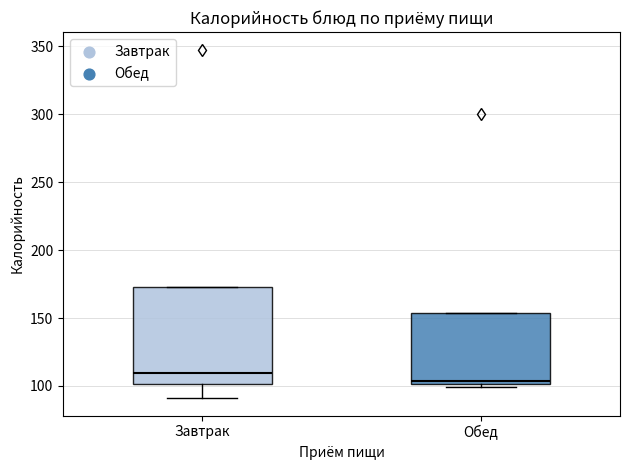

Comparing the boxes themselves (not the whiskers), which one is the tallest?

Завтрак